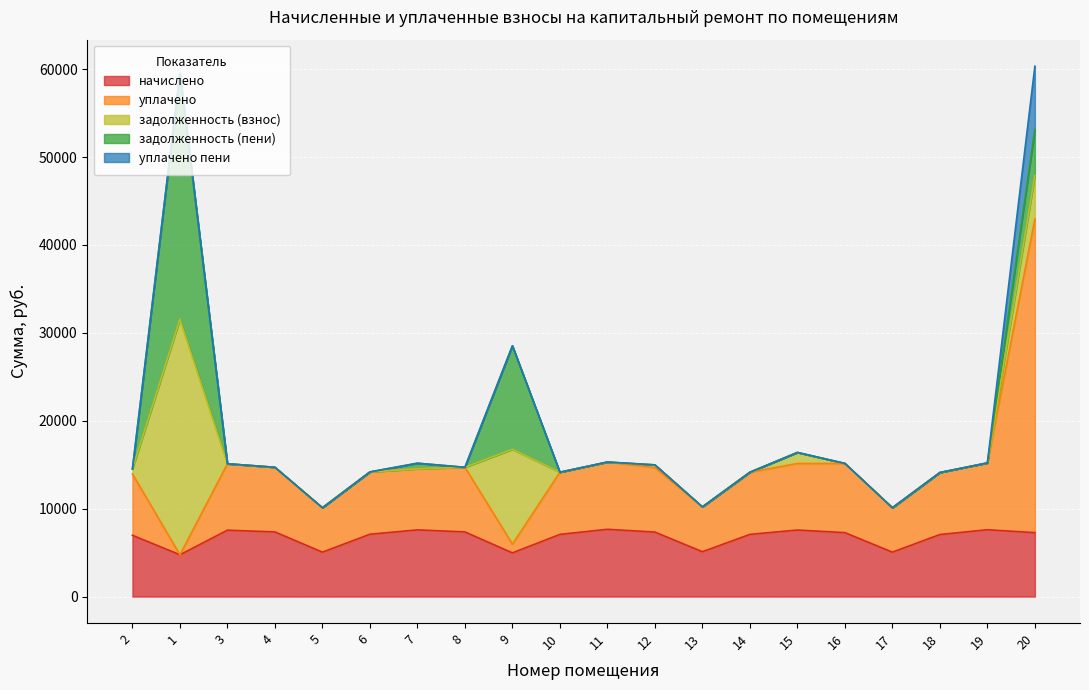

What position from the left is 14?

14